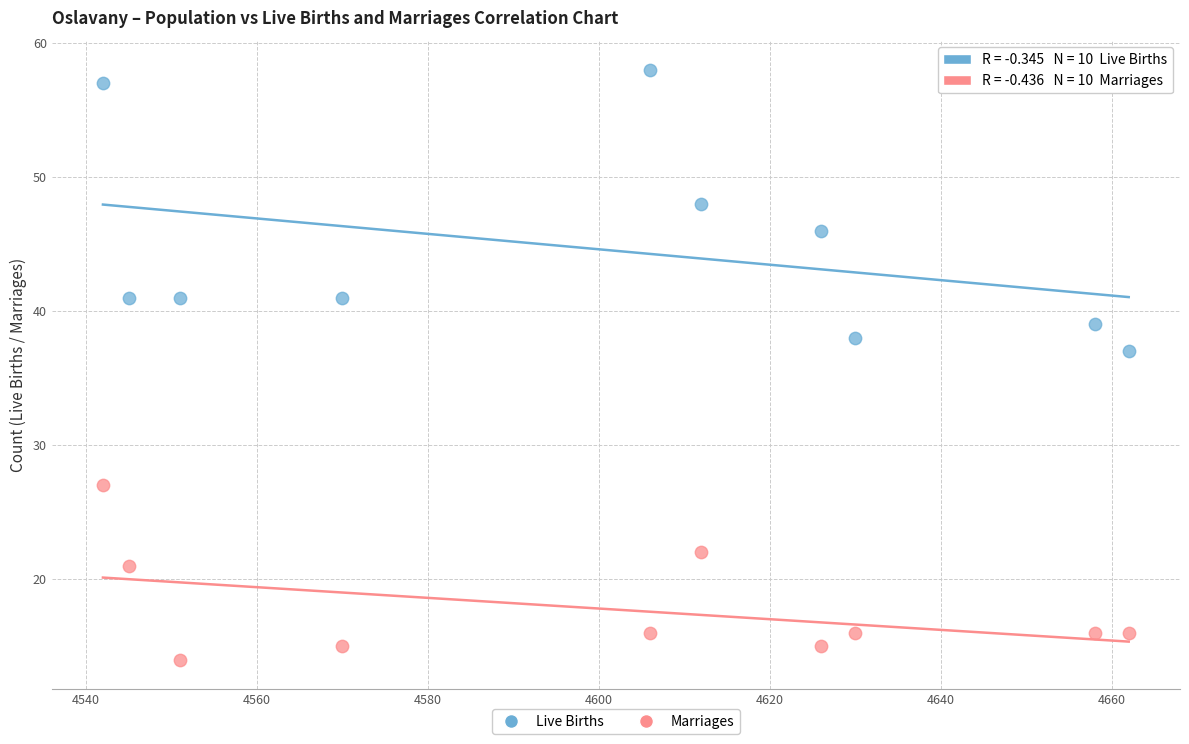

Which series contains the highest Y value?

Live Births